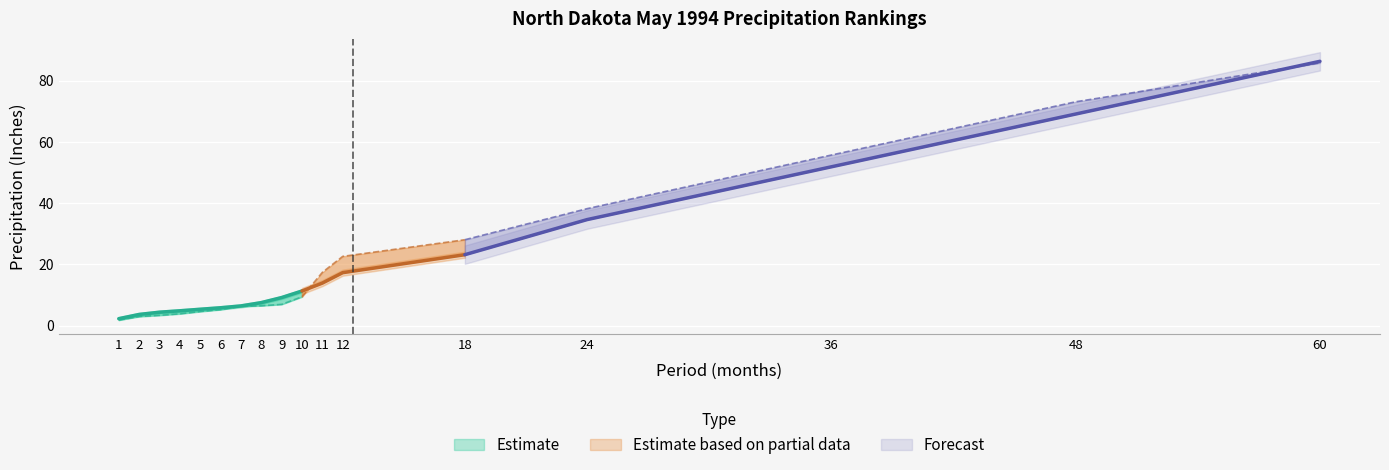

Reading right to left, what are all the values shown in this chart?

Value: 60=85.7	48=73.1	36=55.7	24=38.2	18=28.1	12=22.6	11=17.4	10=9.5	9=7.0	8=6.5	7=6.3	6=5.3	5=4.7	4=3.9	3=3.4	2=3.0	1=1.9
1901-2000 Mean: 60=86.3	48=69.1	36=51.9	24=34.6	18=23.2	12=17.3	11=13.9	10=11.3	9=9.2	8=7.6	7=6.5	6=5.9	5=5.4	4=4.9	3=4.4	2=3.7	1=2.3
Departure: 60=-0.5	48=4.0	36=3.8	24=3.6	18=4.9	12=5.3	11=3.5	10=-1.9	9=-2.2	8=-1.0	7=-0.2	6=-0.6	5=-0.7	4=-1.0	3=-1.0	2=-0.7	1=-0.4